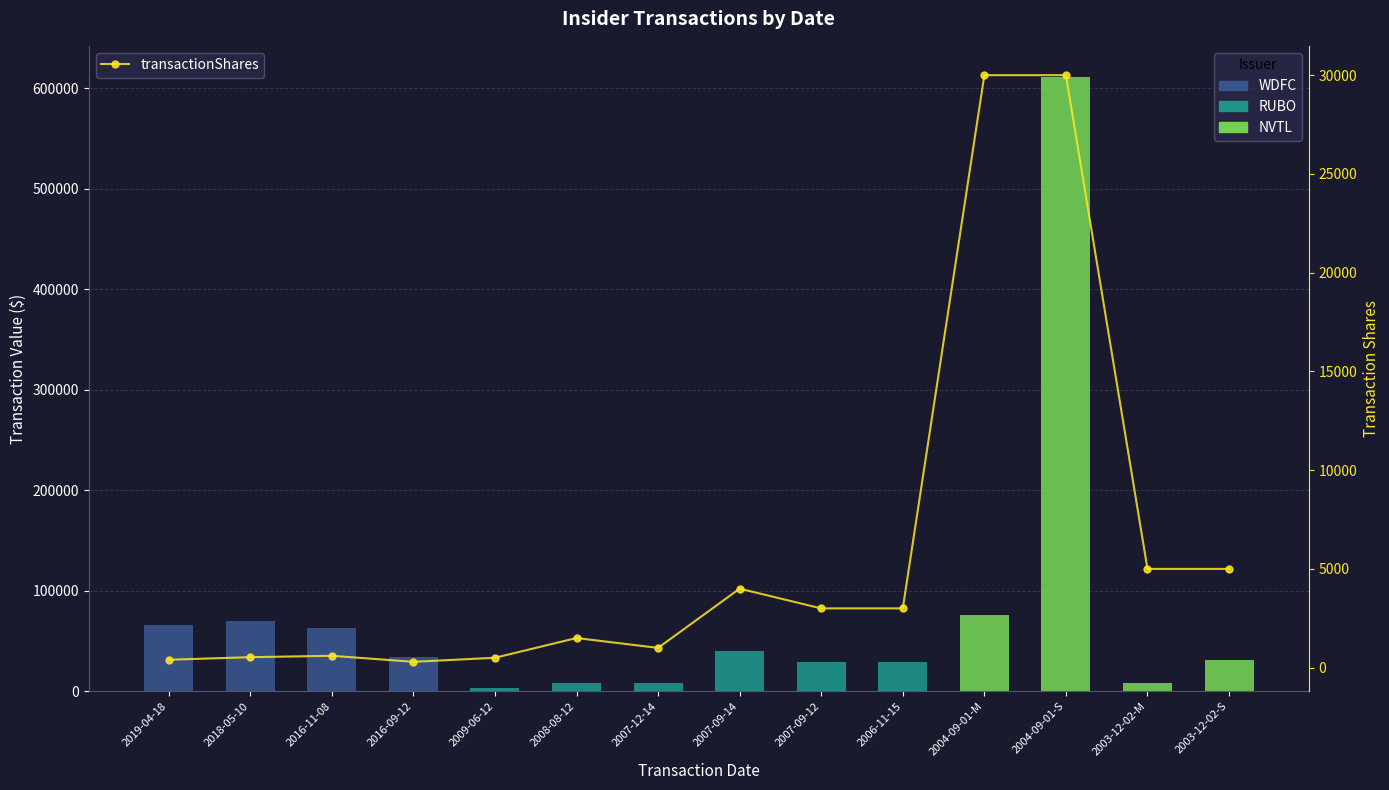

Reading left to right, what are all the values shown in this chart?

400	530	600	295	500	1500	1000	4000	3000	3000	30000	30000	5000	5000